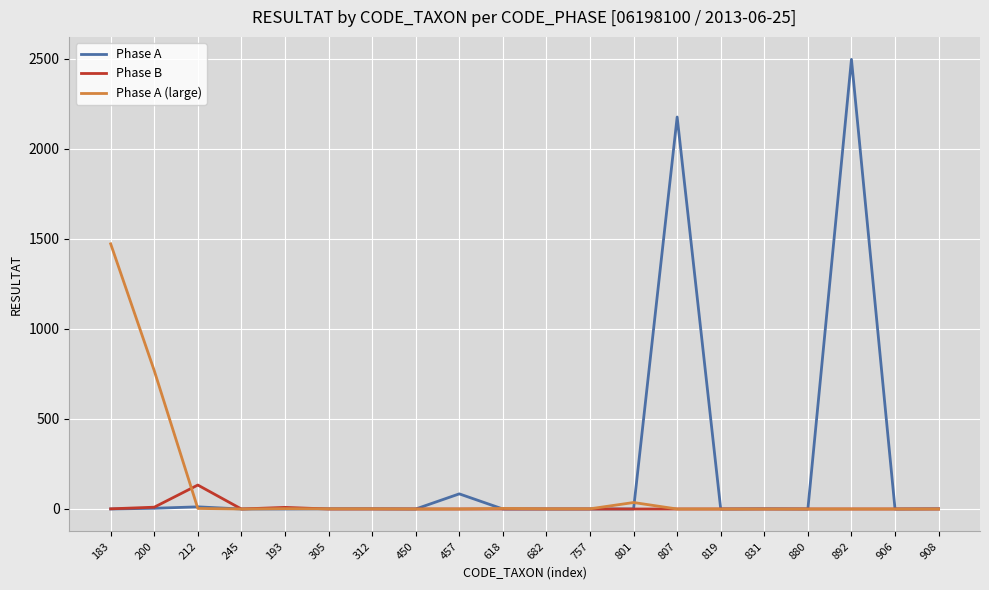

Which series has the widest spread of values?

Phase A